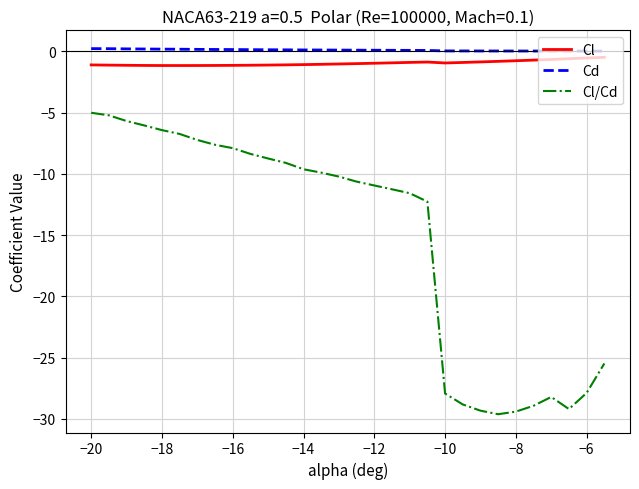

Which series has the largest total across all categories?

Cd